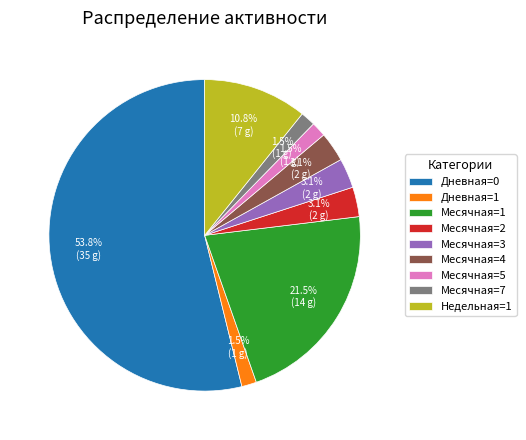

Which has a higher value, Месячная=1 or Месячная=7?

Месячная=1